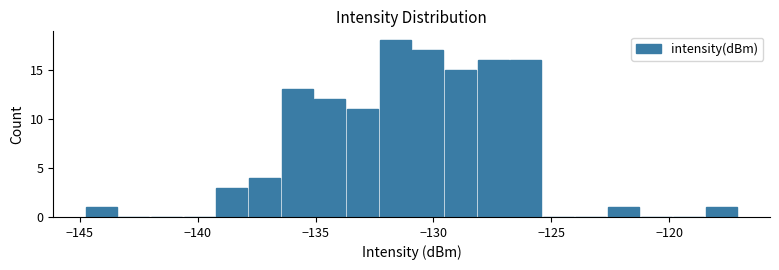

Around what value on the x-axis is the tallest bar? Give the approximate position of its centre, as read against the axis.

-131.5